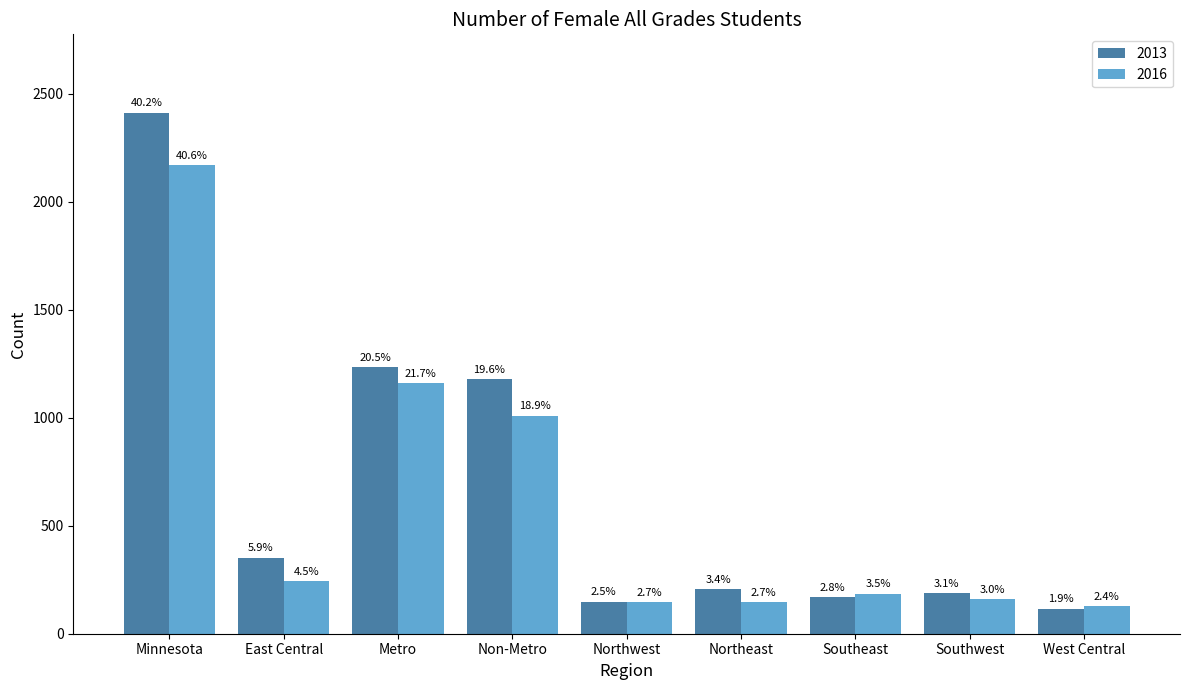

At Minnesota, list the series in order from smallest to largest.

2016, 2013